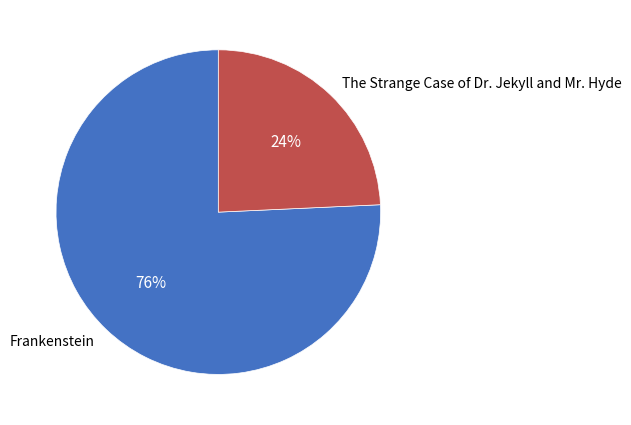

To the nearest percent, what is the average slice percentage?

50%